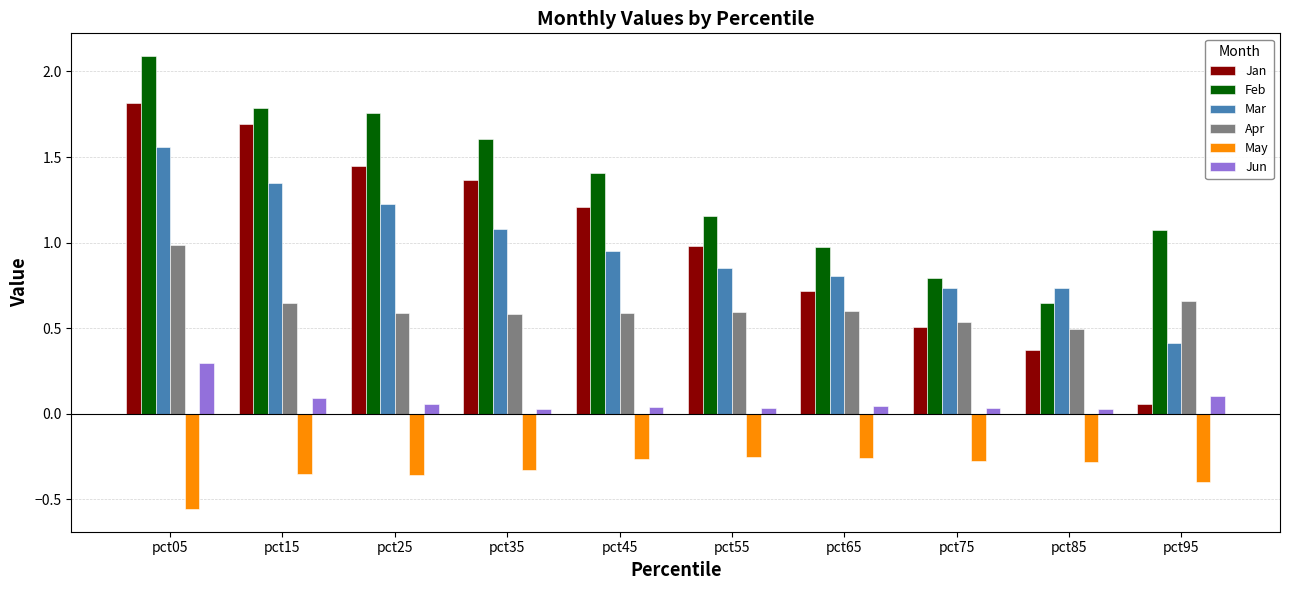

What is the maximum value shown in the chart?

2.1